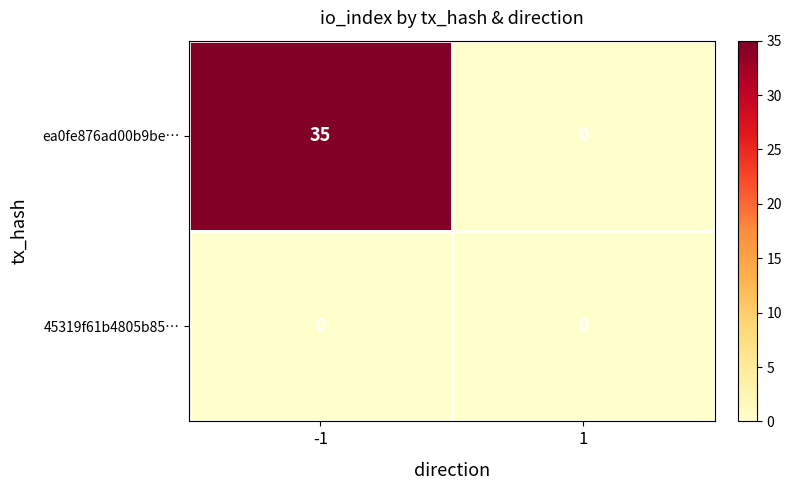

Between -1 and 1, which series saw the biggest shift?

ea0fe876ad00b9be…